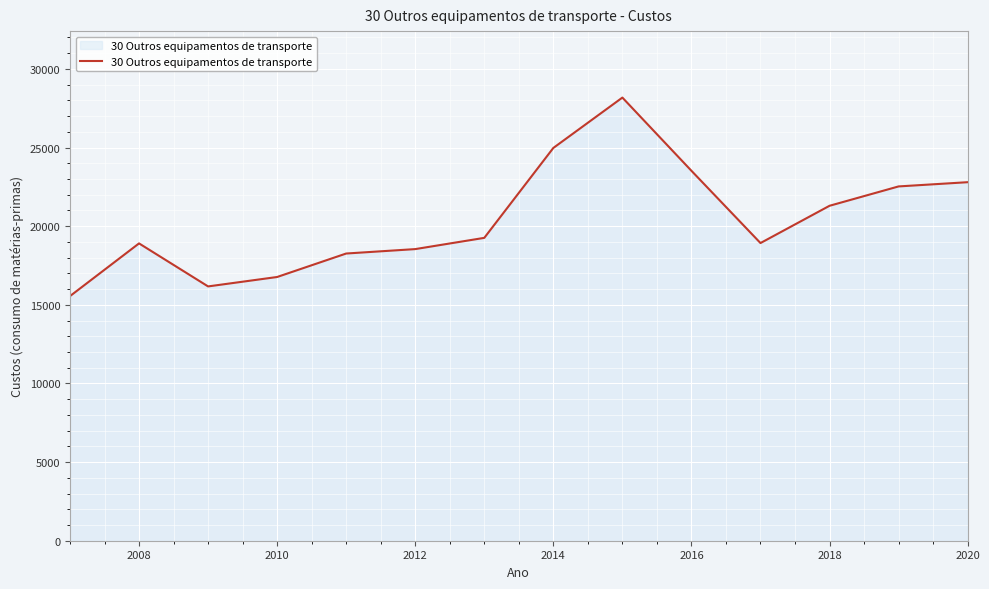

What is the greatest value displayed?

28179.2